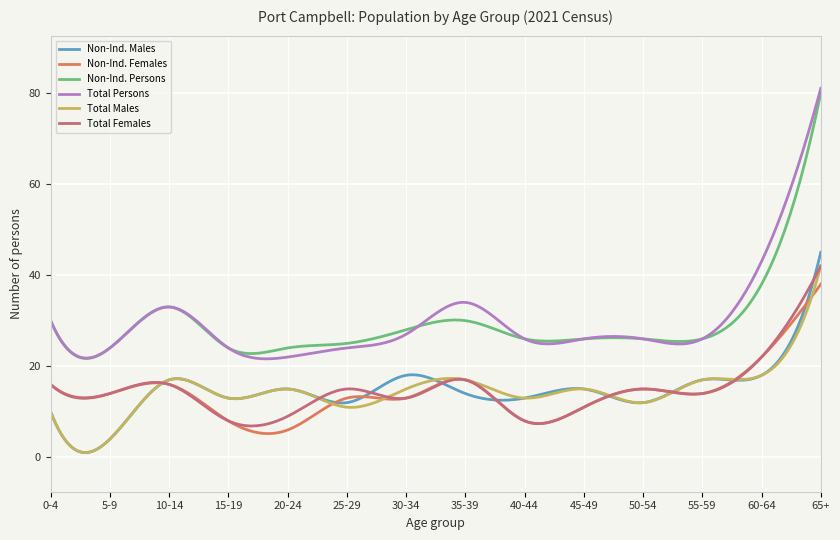

True or false: Non-Ind. Males has more than 1 interior local peaks.

True